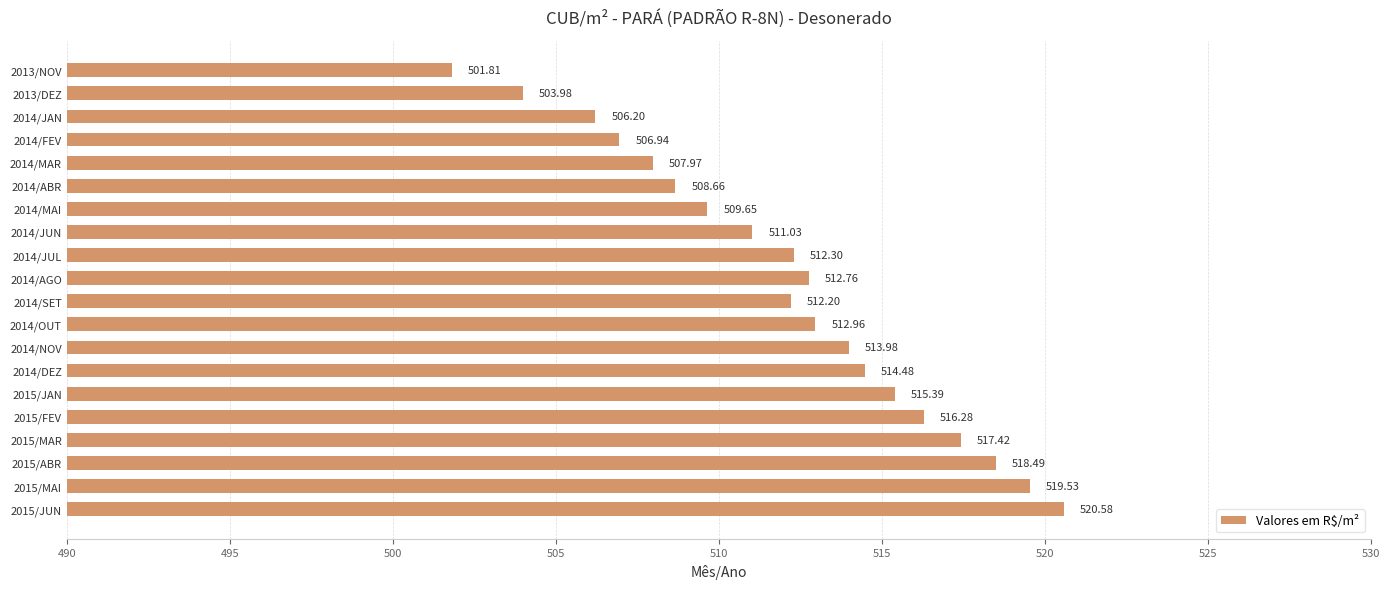

What is the average value?

512.1